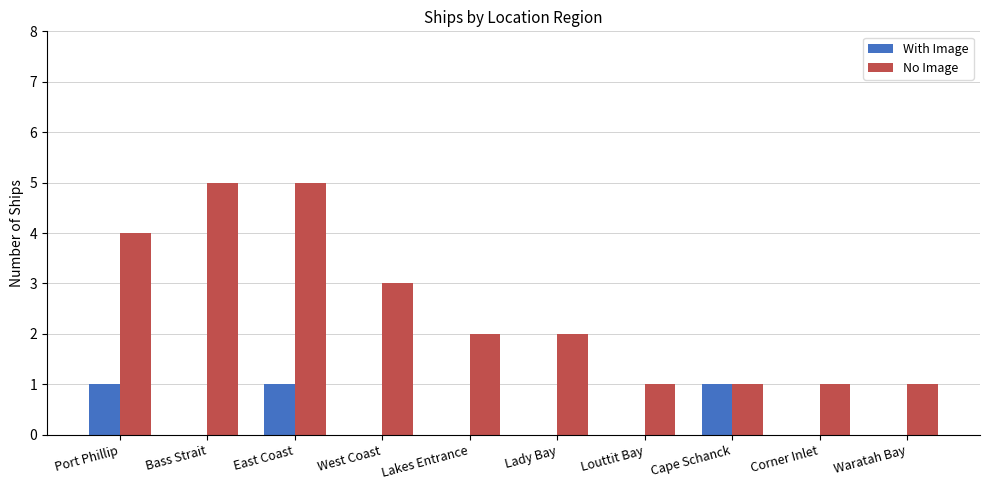

What value does the No Image series have at Corner Inlet?

1